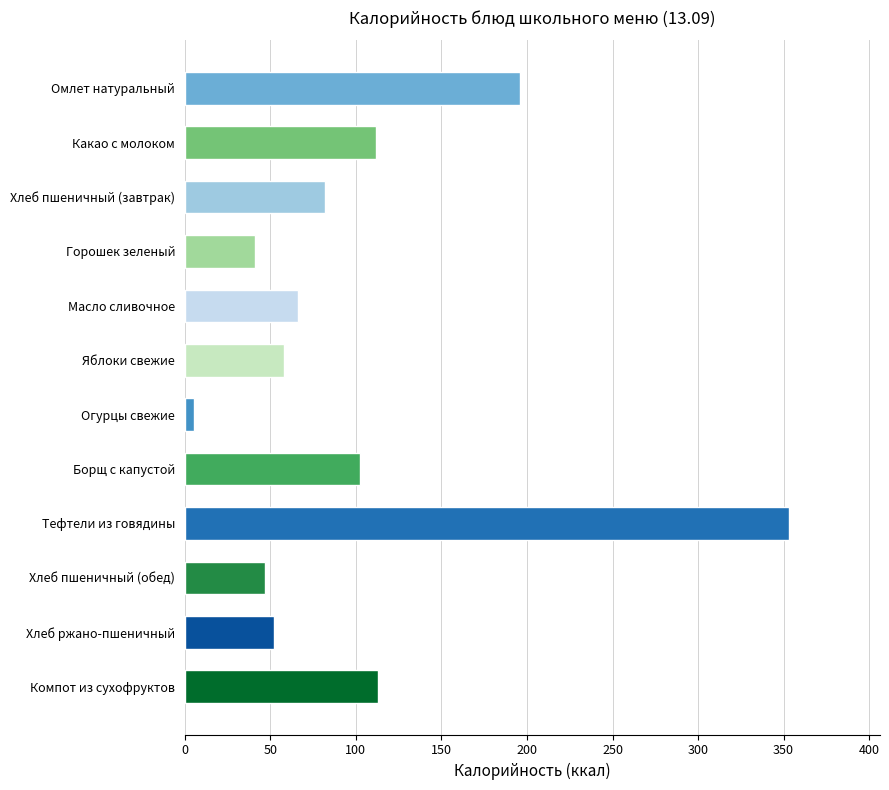

What is the change in value from Горошек зеленый to Масло сливочное?

+25.0